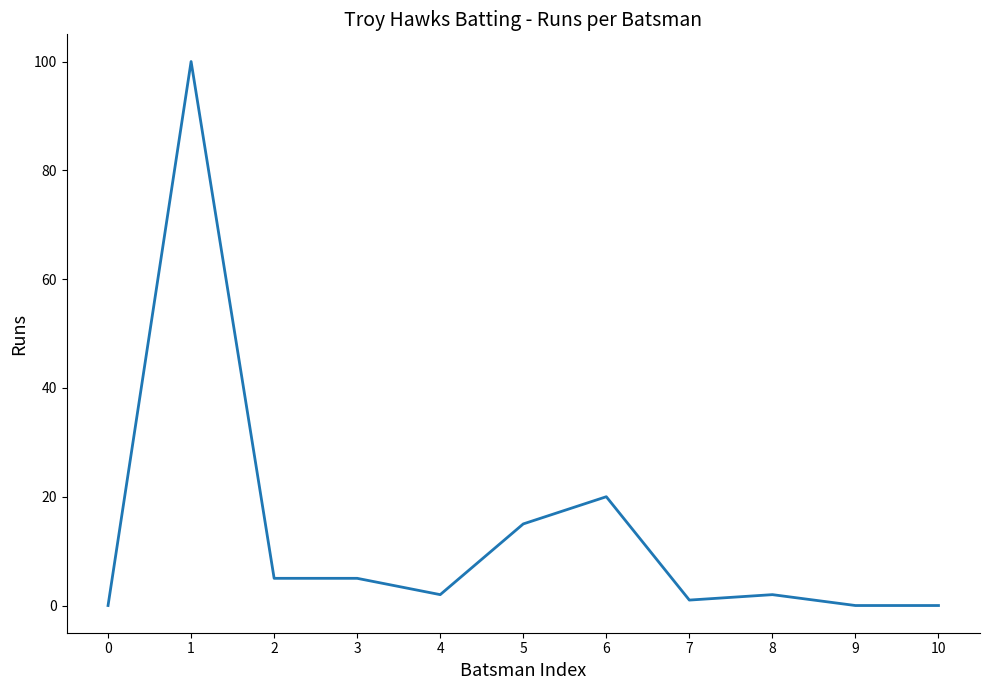

Count the number of categories in the chart.

11